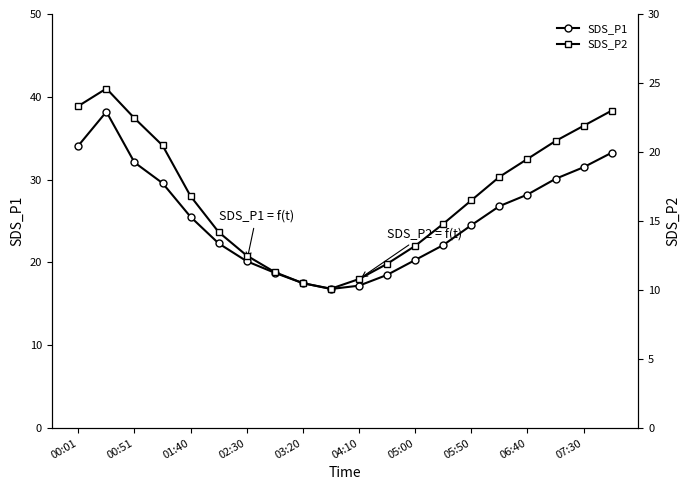

Is this an area chart (filled region under the line)?

No